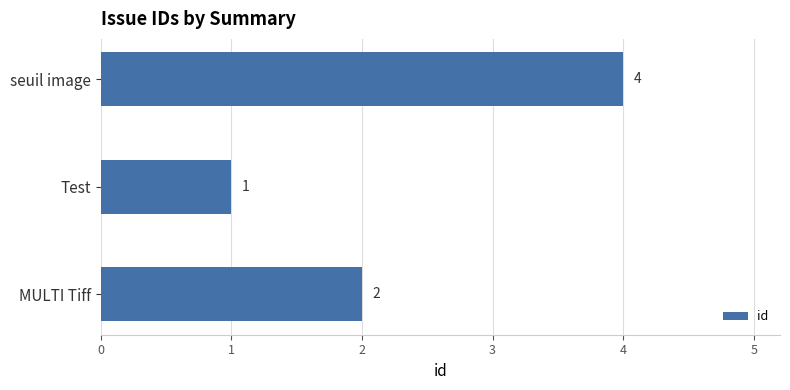

Reading top to bottom, list all the values displayed in this chart.

4	1	2